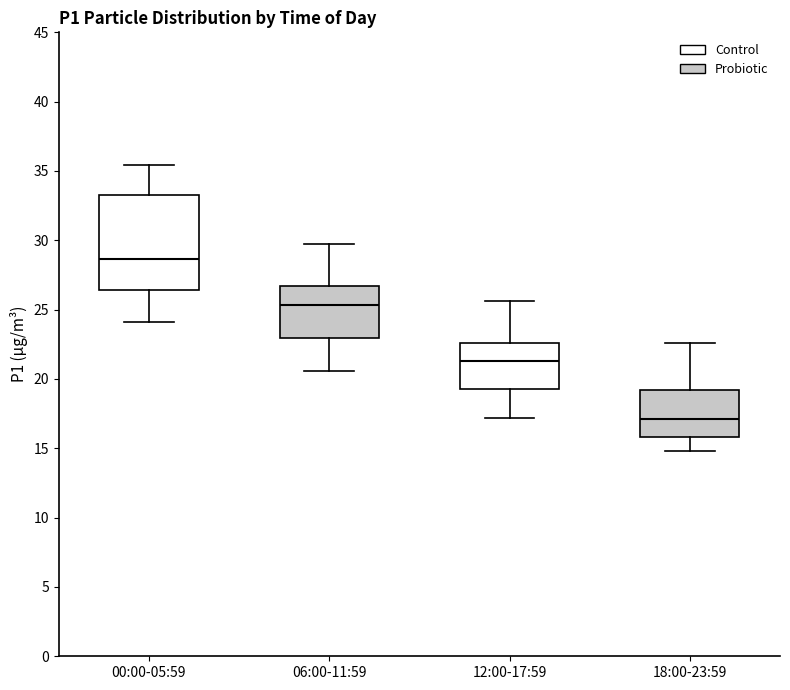

Where is the upper edge of the box for 18:00-23:59 on the y-axis? The values are not printed on the chart, so give them approximately, as read against the axis.

19.0